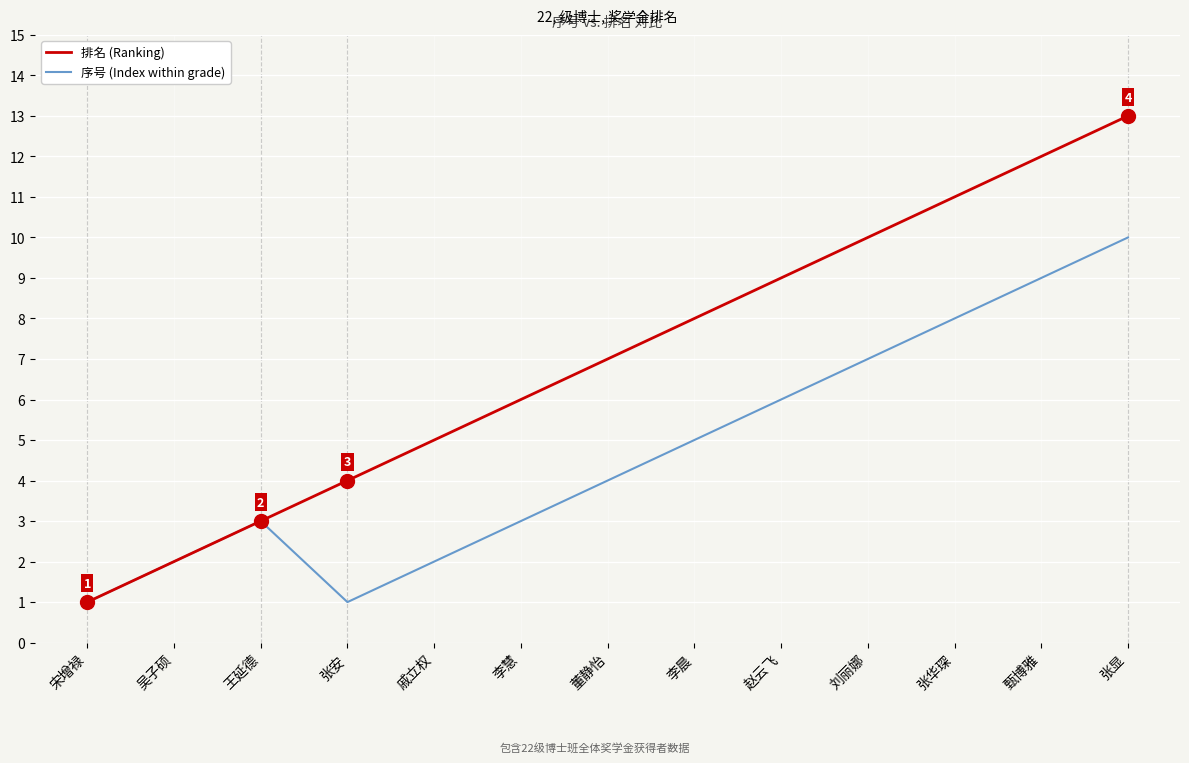

At which category is the sum across all series the highest?

张显